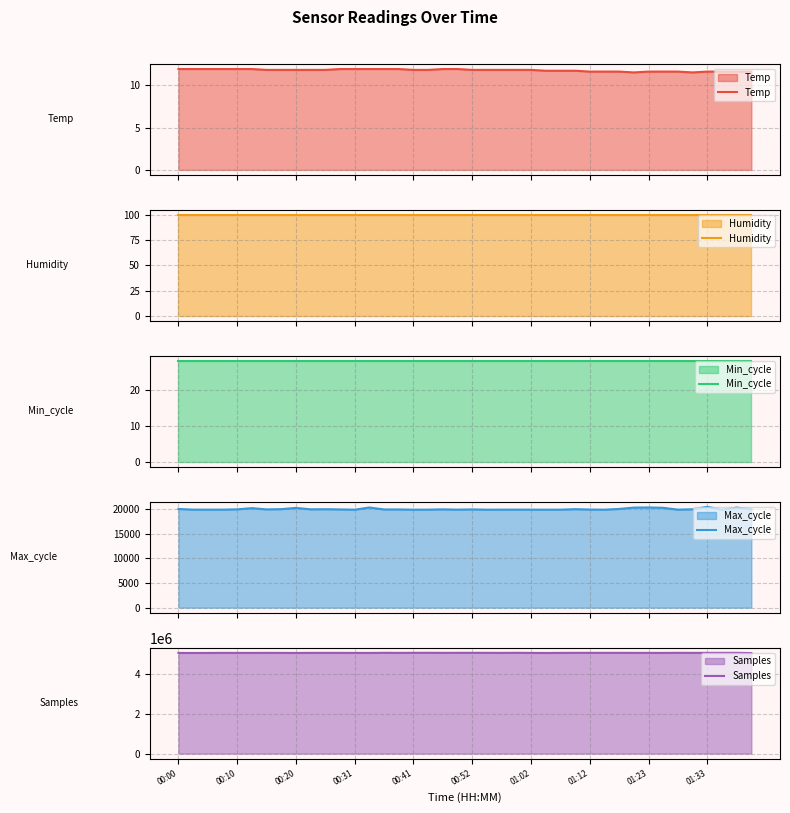

The Samples series shows 5057010.0 at 39. True or false?

True